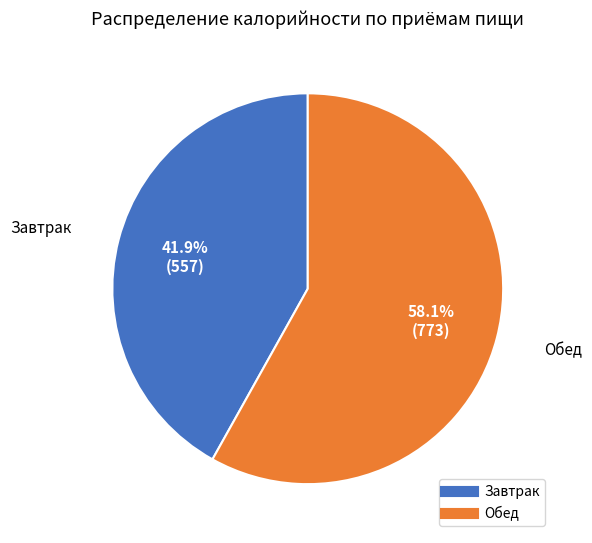

To the nearest percent, what percentage of the pie is Обед?

58%